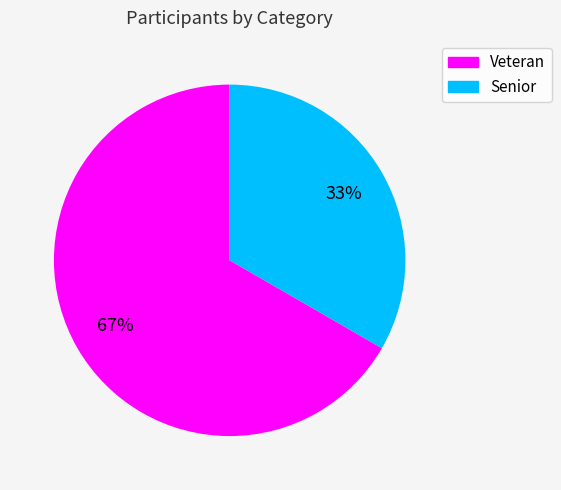

Combined, do Veteran and Senior account for over 50%?

Yes